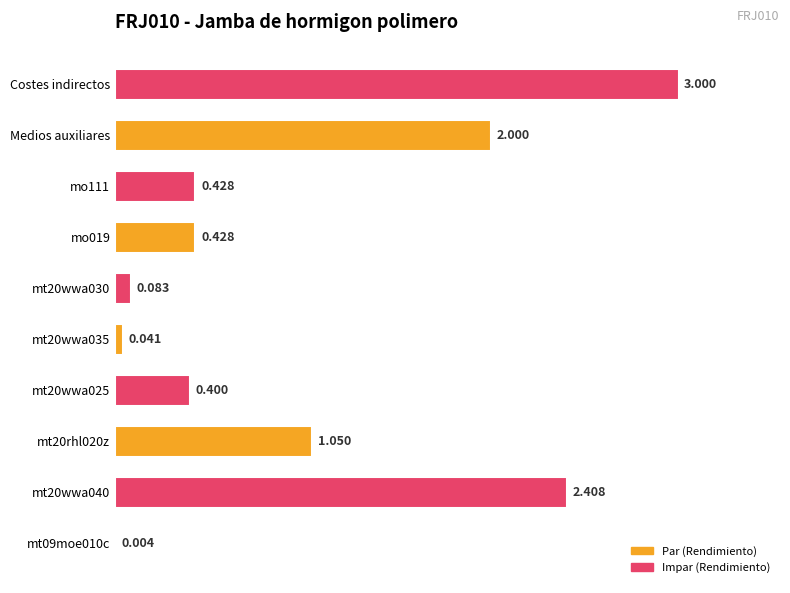

At which label is the value closest to 1?

mt20rhl020z